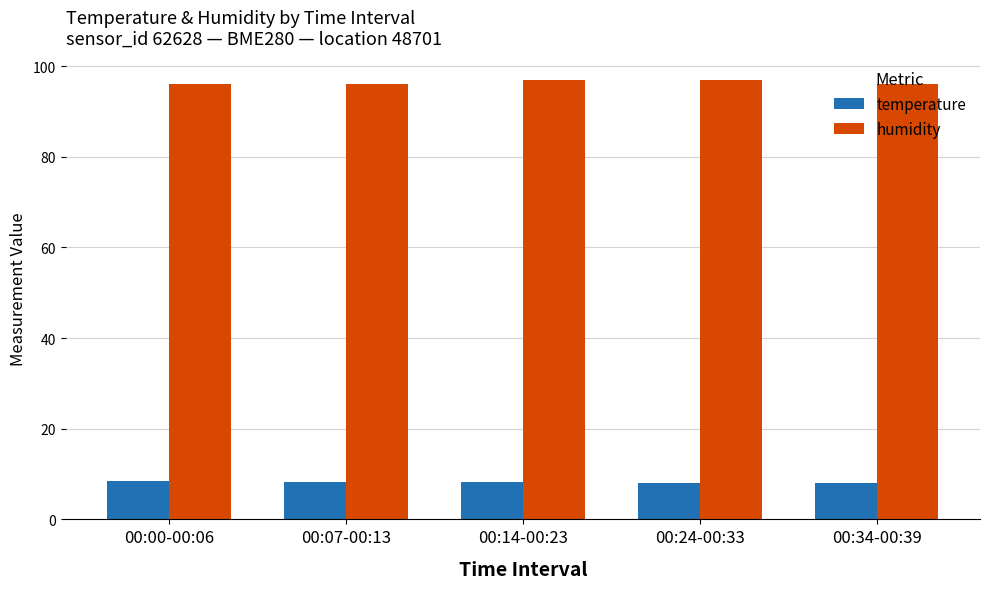

What is the maximum value for temperature?

8.4